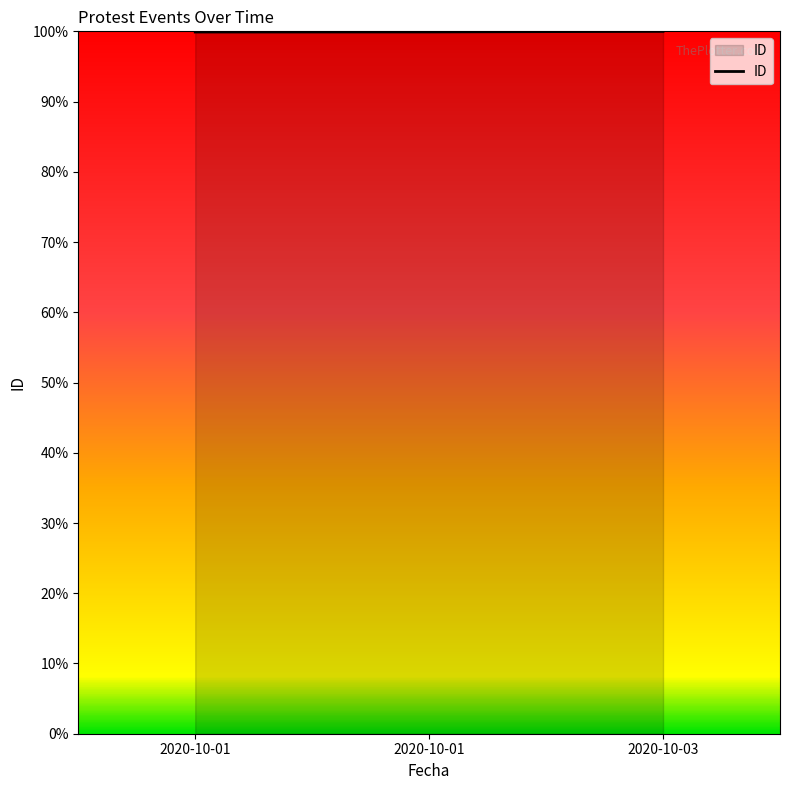

What is the smallest value displayed?

99.9